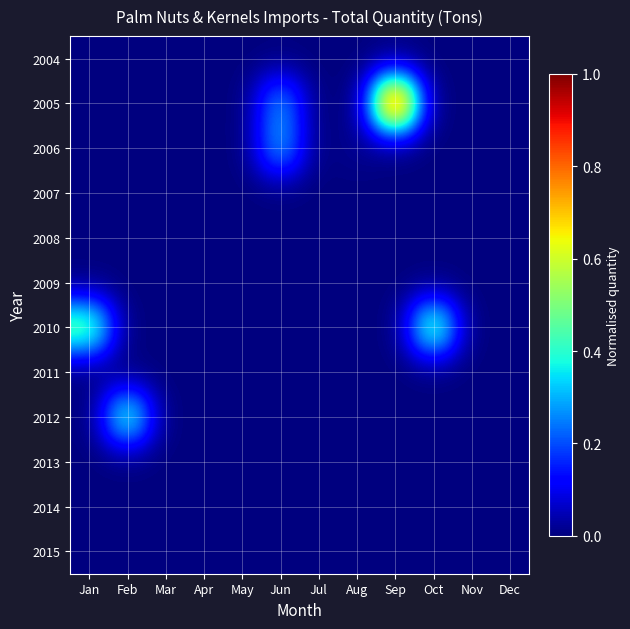

Which has a higher value, Dec or Jan?

Dec